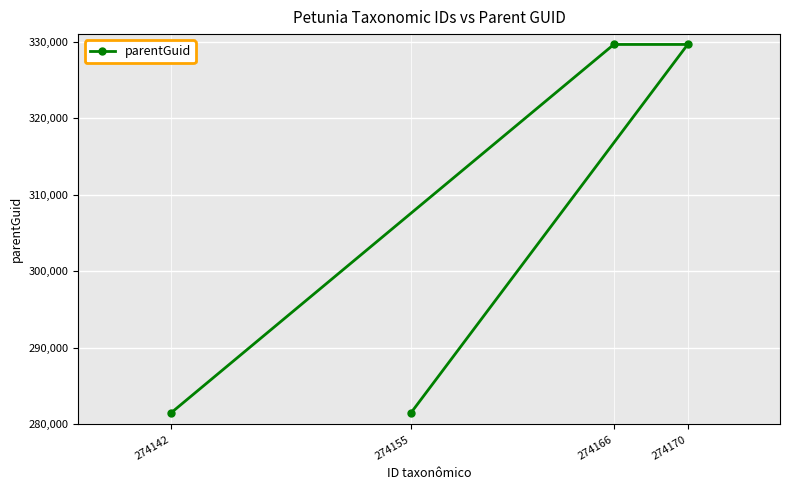

Reading left to right, what are all the values shown in this chart?

274142=281475	274155=281475	274166=329648	274170=329648